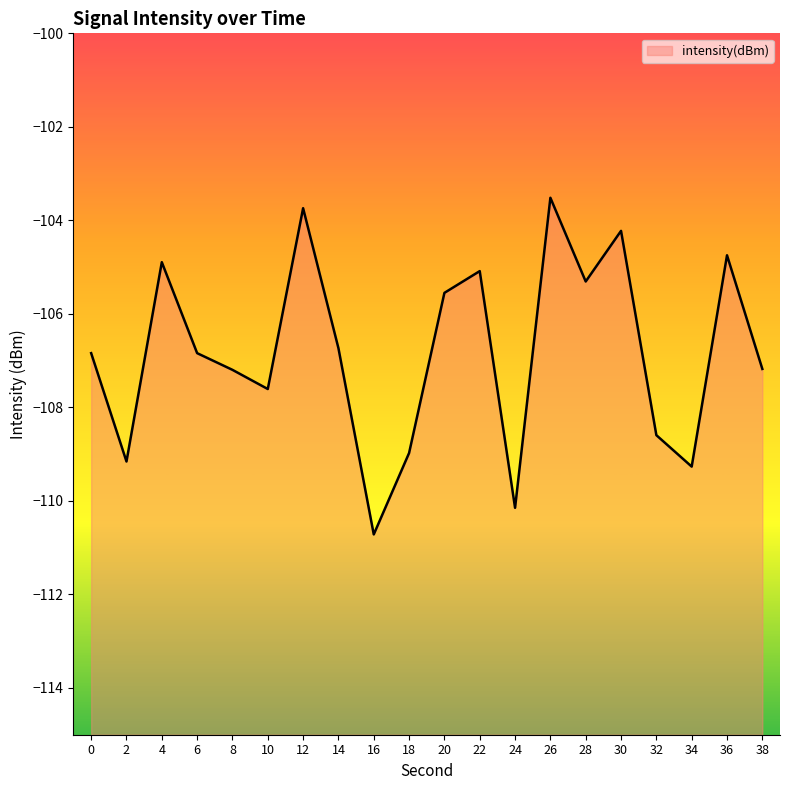

What is the smallest value displayed?

-110.7